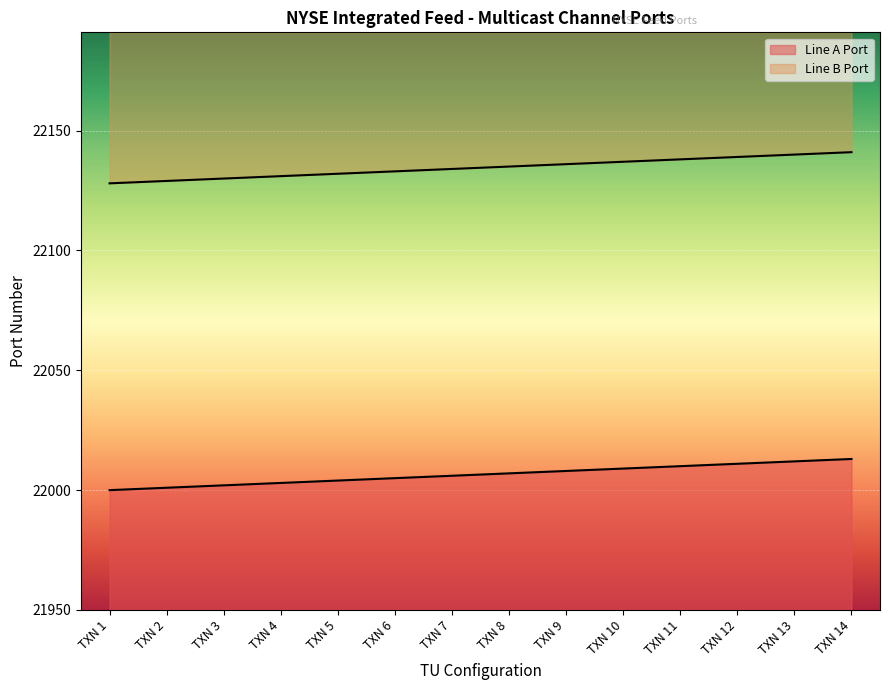

How many data points does each series have?

14